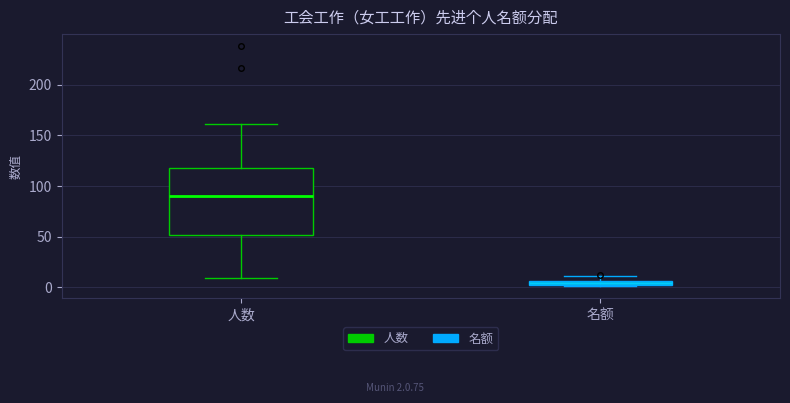

Comparing the boxes themselves (not the whiskers), which one is the tallest?

人数